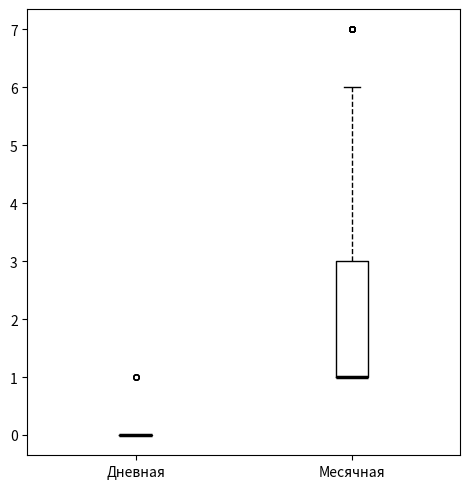

Reading left to right, read every box against the y-axis: the position of its median line, the range the box covers, and the ends of its whiskers. The values are not printed on the chart, so give them approximately, as read against the axis.

Дневная: box collapsed to a line at 0, whiskers 0 to 0
Месячная: median 1 (drawn on the box's lower edge), box 1 to 3, whiskers 1 to 6